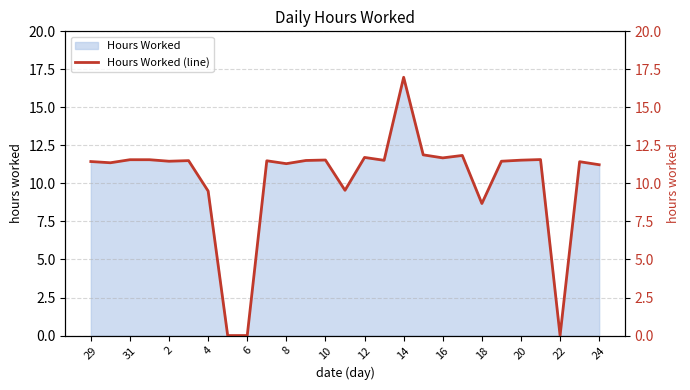

True or false: the data shows 16.4 at 31.

False